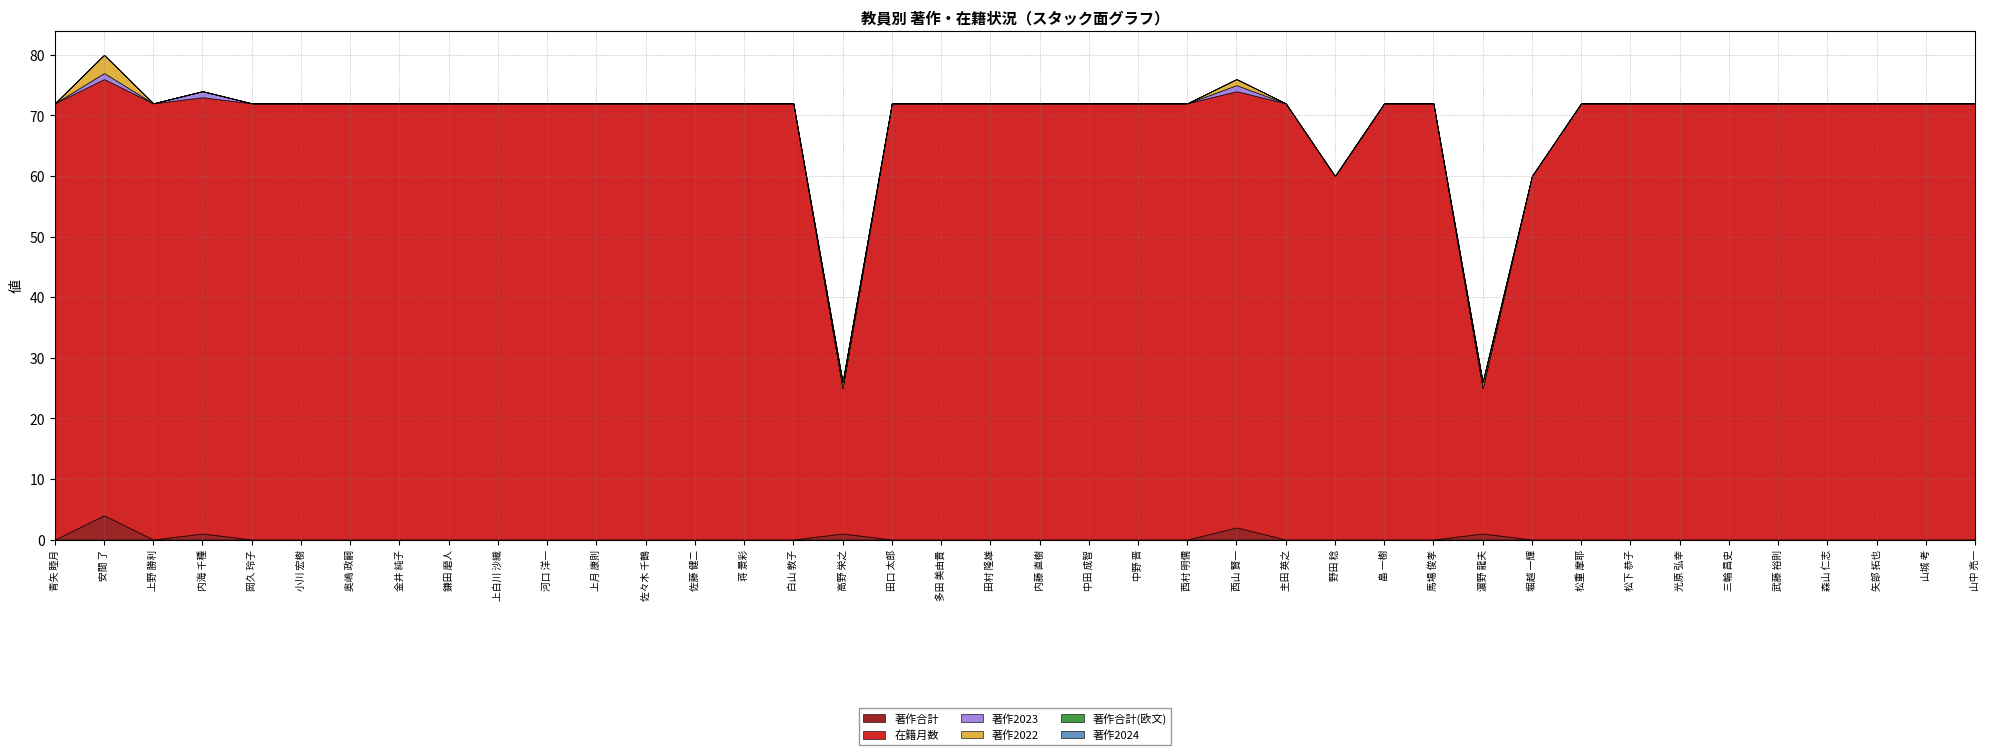

Rank the series by their maximum value, from lowest to highest.

著作合計(欧文), 著作2024, 著作2023, 著作2022, 著作合計, 在籍月数